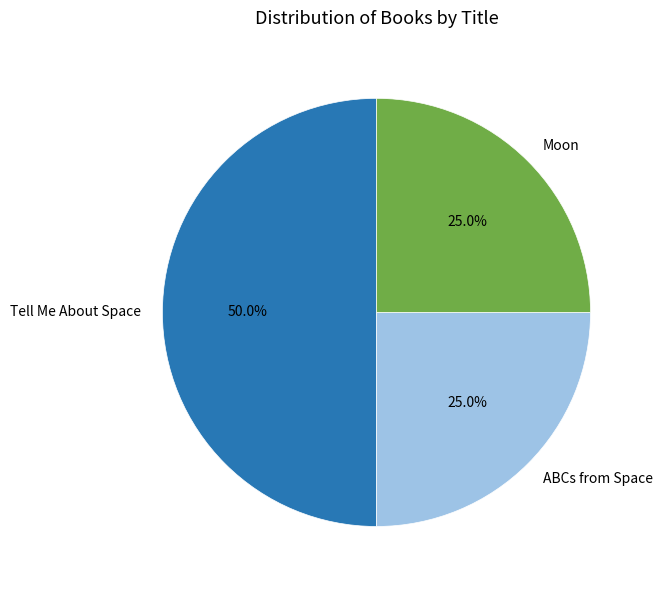

Is it true that Moon is 25% of the pie?

True